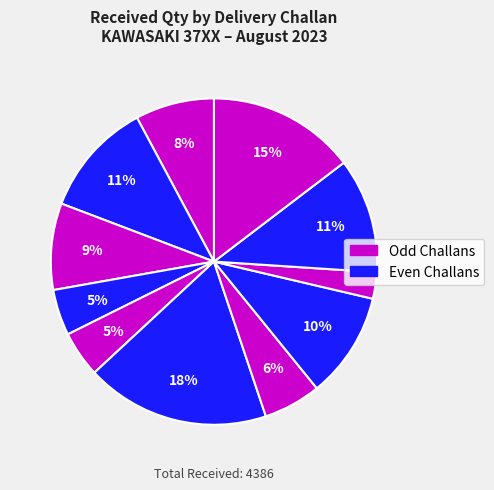

Count the number of slices in the pie.

11